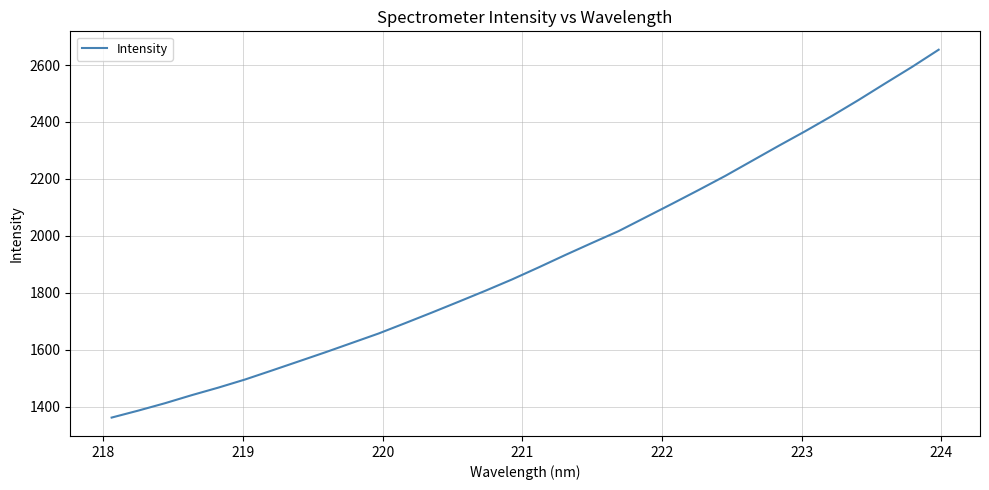

What is the difference between the maximum and minimum values?

1292.3